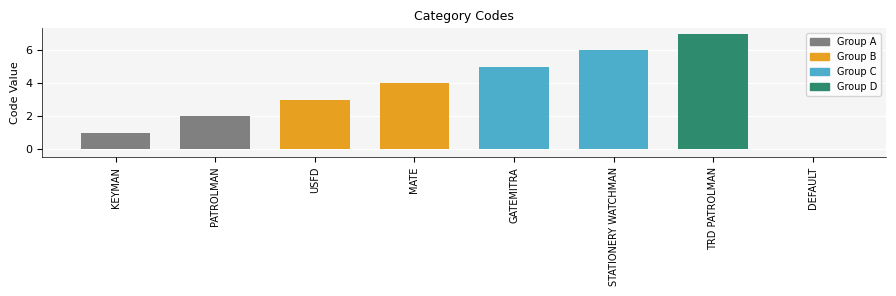

How many distinct data groups are displayed?

1